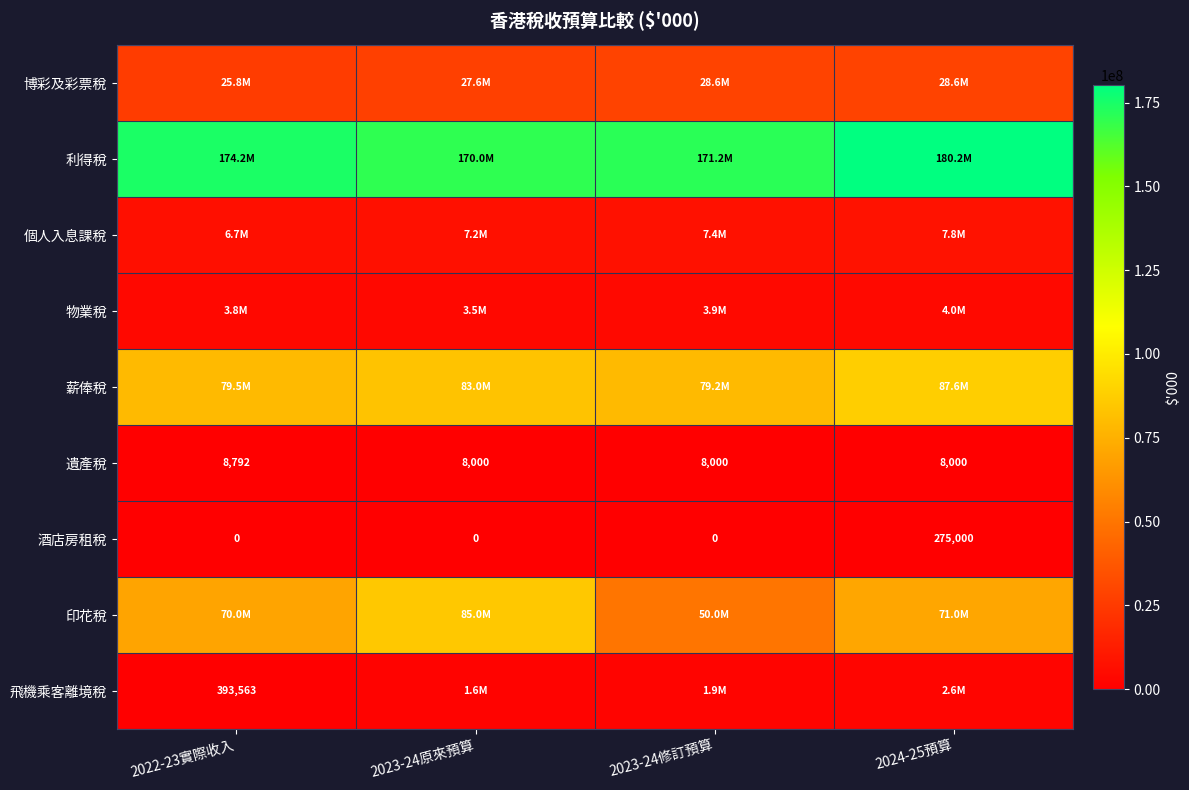

Is it true that 酒店房租稅 equals 0 at 2023-24原來預算?

True